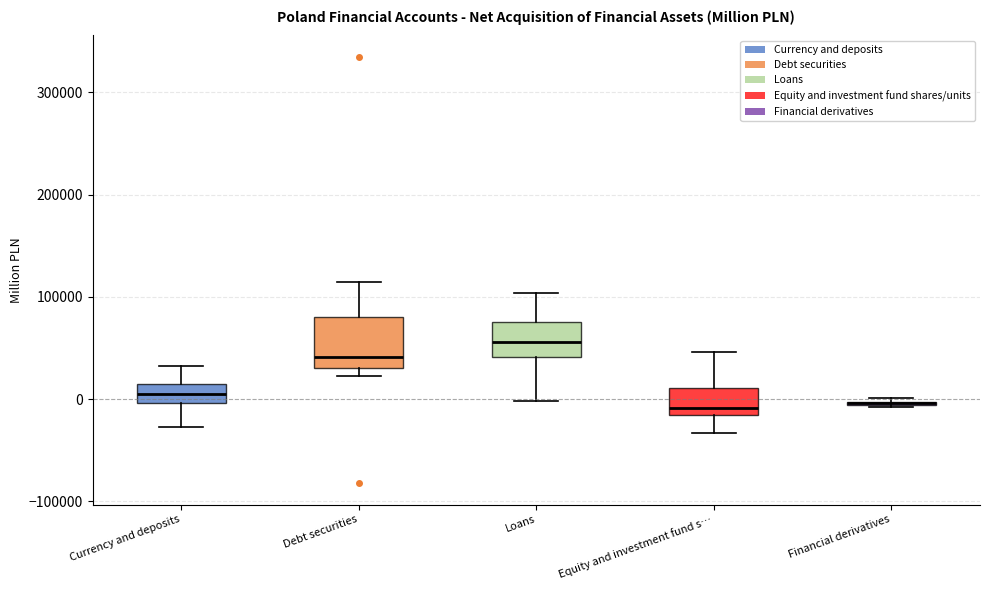

Where does the median line of the box for Debt securities sit on the y-axis? The values are not printed on the chart, so give them approximately, as read against the axis.

40000